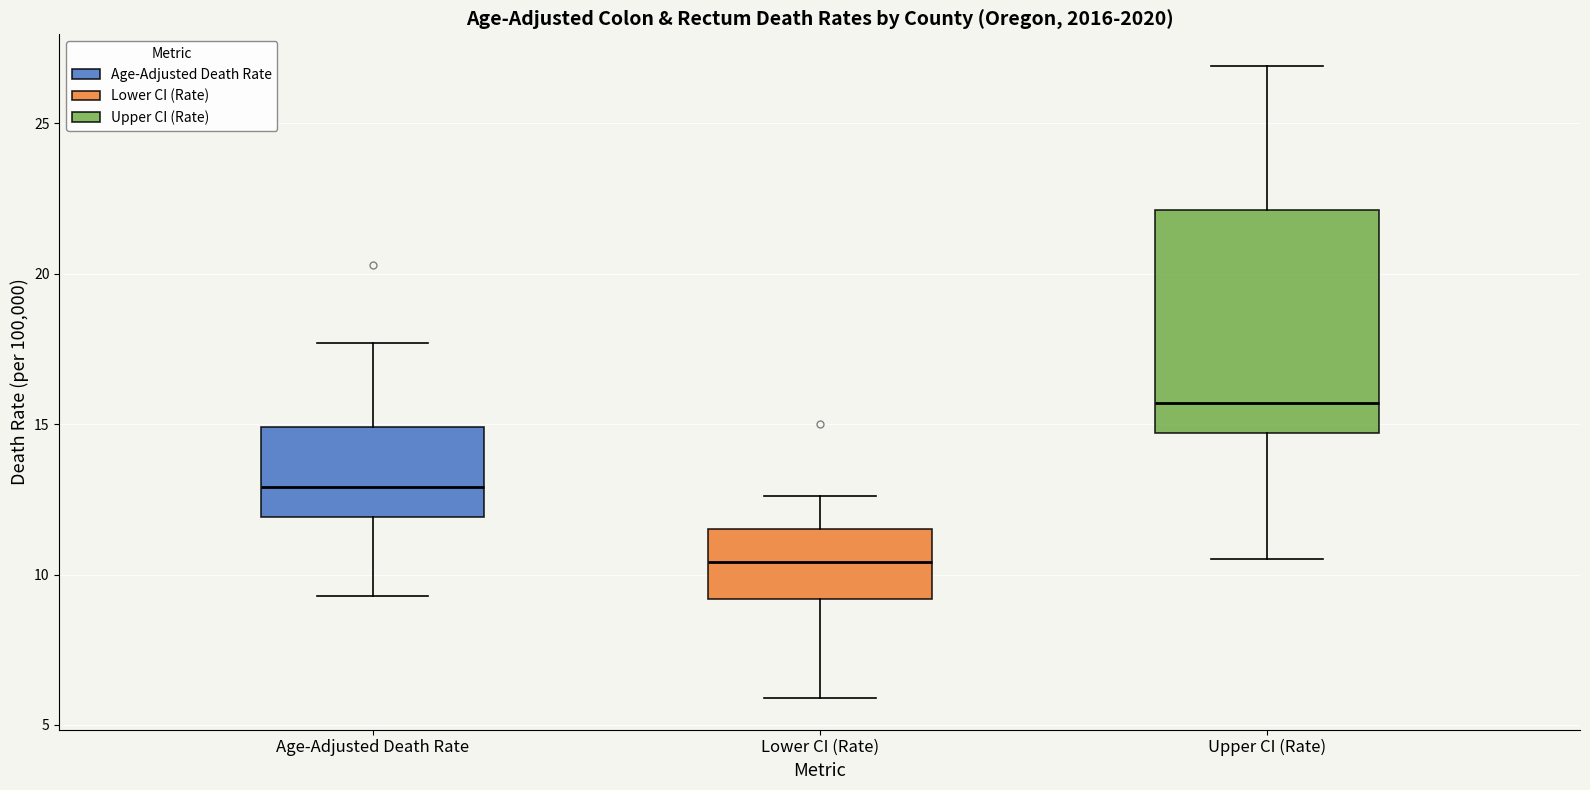

Reading left to right, transcribe this box plot: for each box, give where its median line is, the range the box spans, and where its two whiskers end, as read against the y-axis. The values are not printed on the chart, so give them approximately, as read against the axis.

Age-Adjusted Death Rate: median 13.0, box 12.0 to 15.0, whiskers 9.5 to 17.5
Lower CI (Rate): median 10.5, box 9.0 to 11.5, whiskers 6.0 to 12.5
Upper CI (Rate): median 15.5, box 14.5 to 22.0, whiskers 10.5 to 27.0